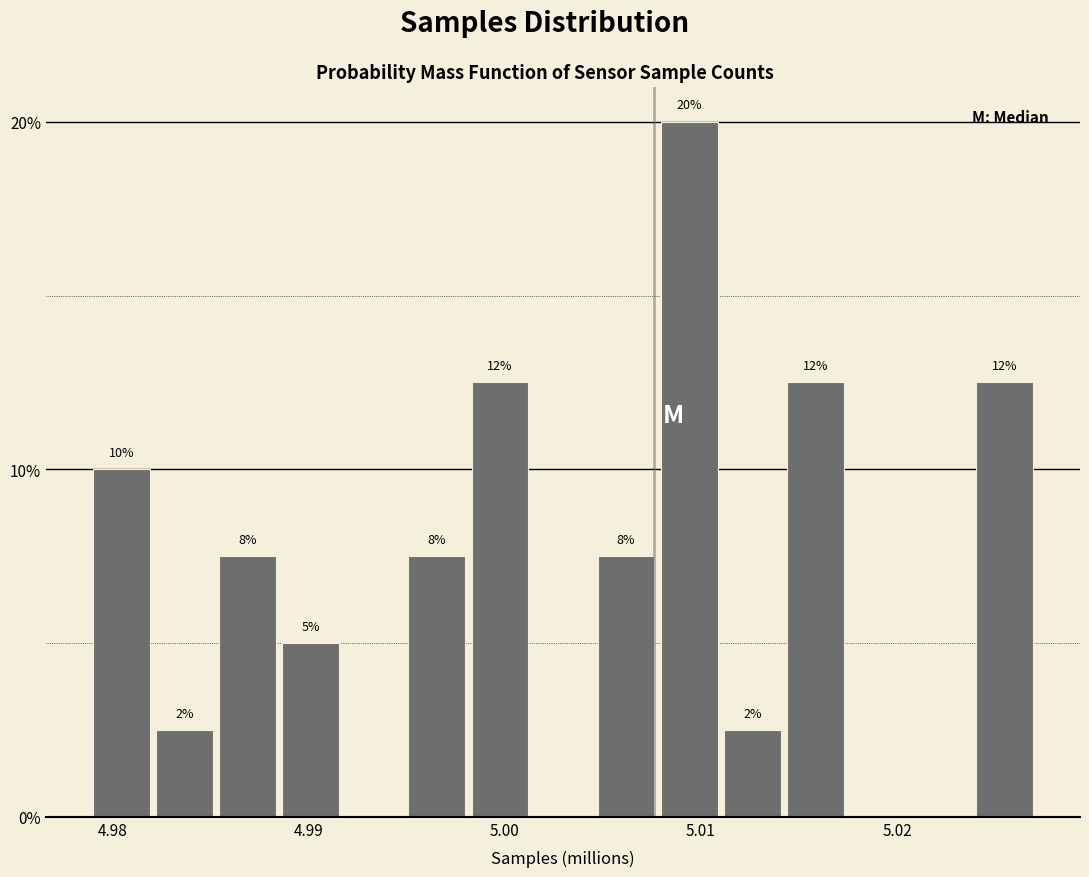

Read against the x-axis, roughly where is the centre of the tallest bar?

5.009